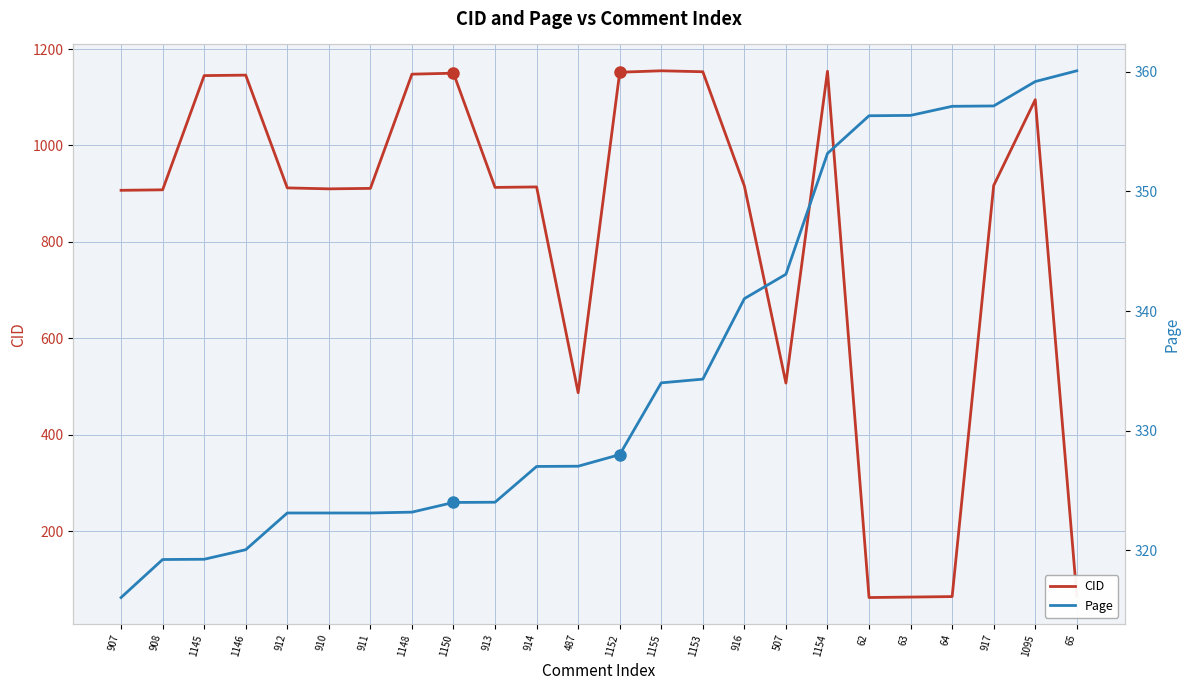

What is the difference between the highest and lowest values at 907?

591.0